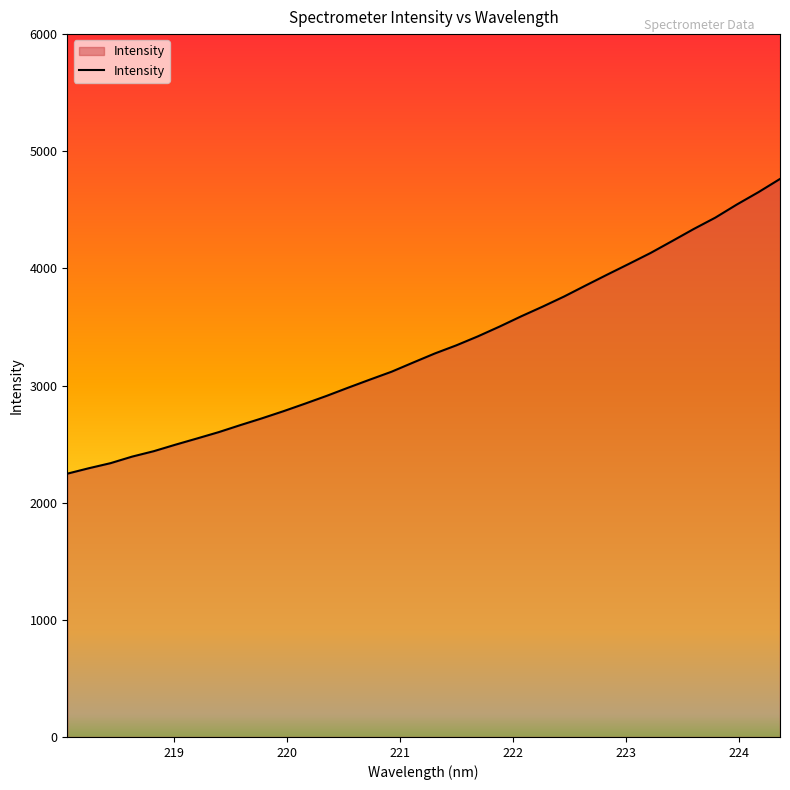

What is the difference between the maximum and minimum values?

2515.9